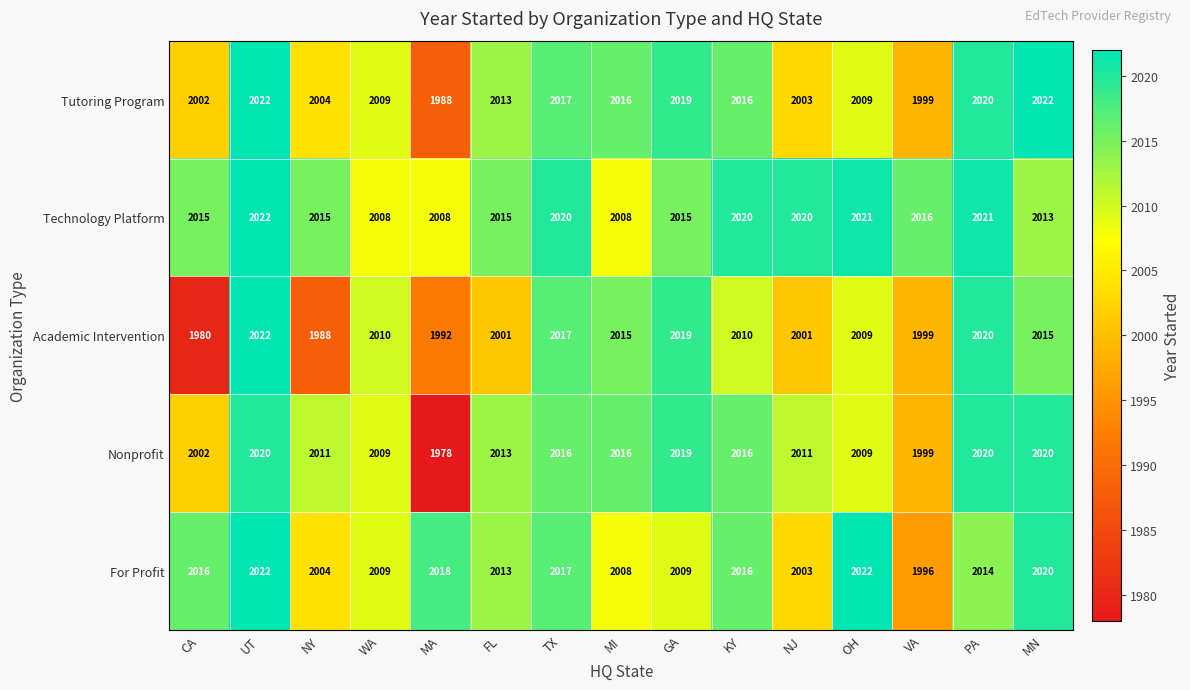

What value does the Academic Intervention series have at OH?

2009